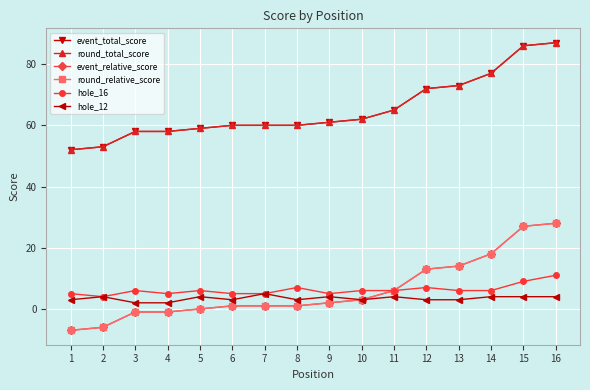

Does the chart have visible grid lines?

Yes